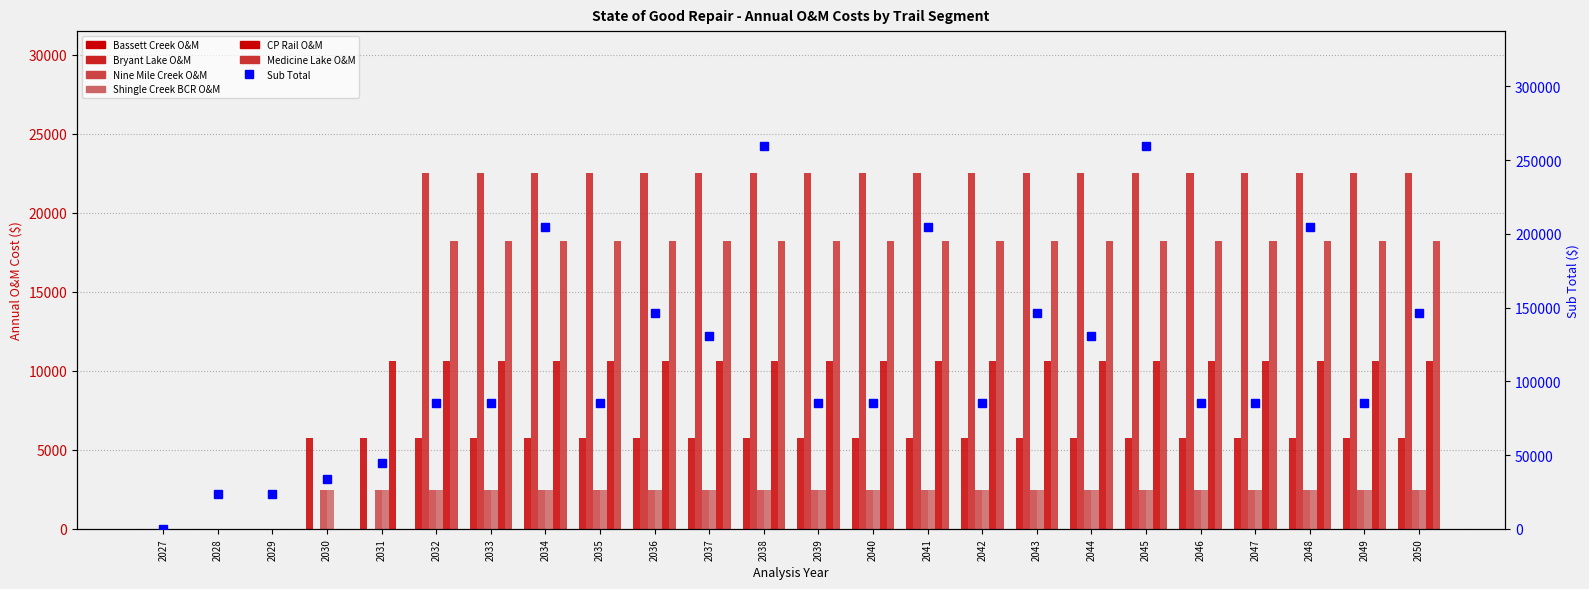

What is the average value of the Medicine Lake O&M series?

14440